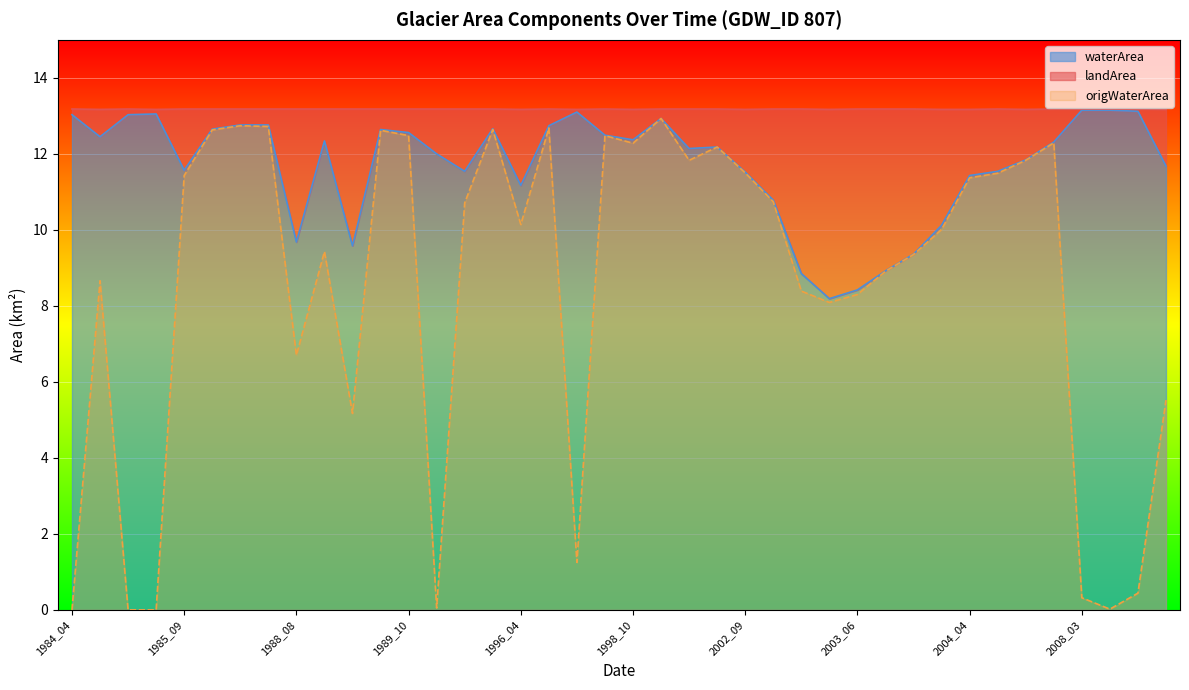

True or false: waterArea and origWaterArea cross at least once.

False